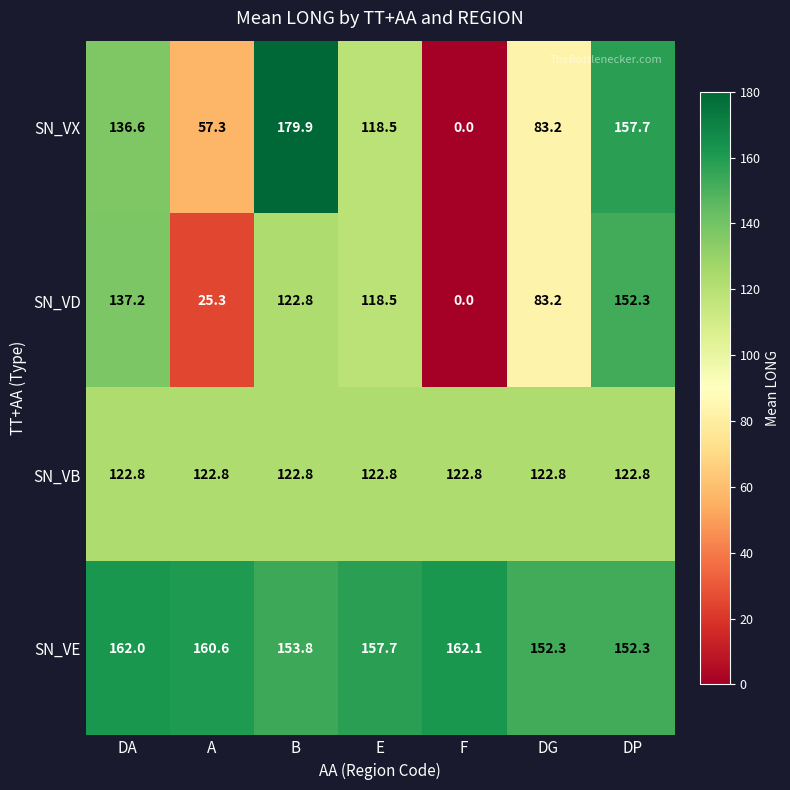

How many series are shown in this chart?

4